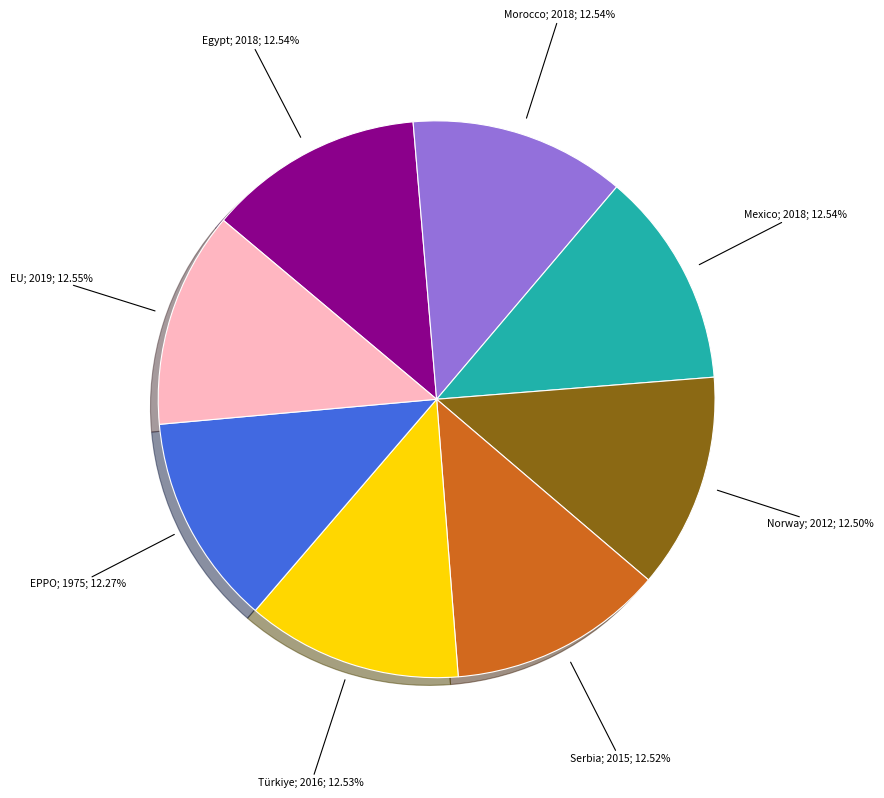

Is there any slice that represents more than half of the pie?

No